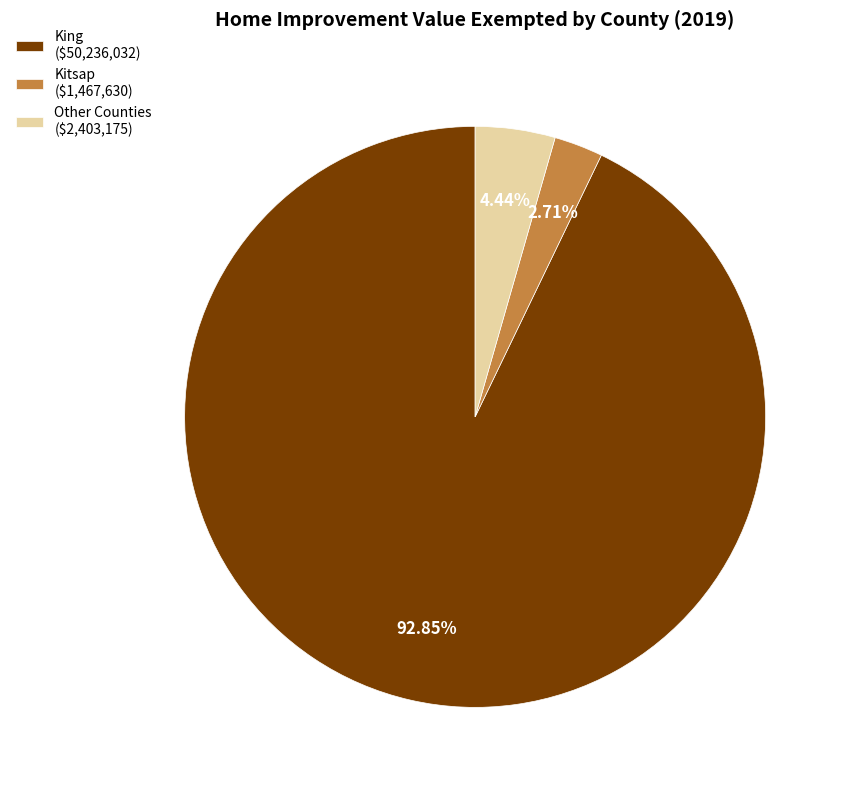

Is there a majority slice in this chart?

Yes